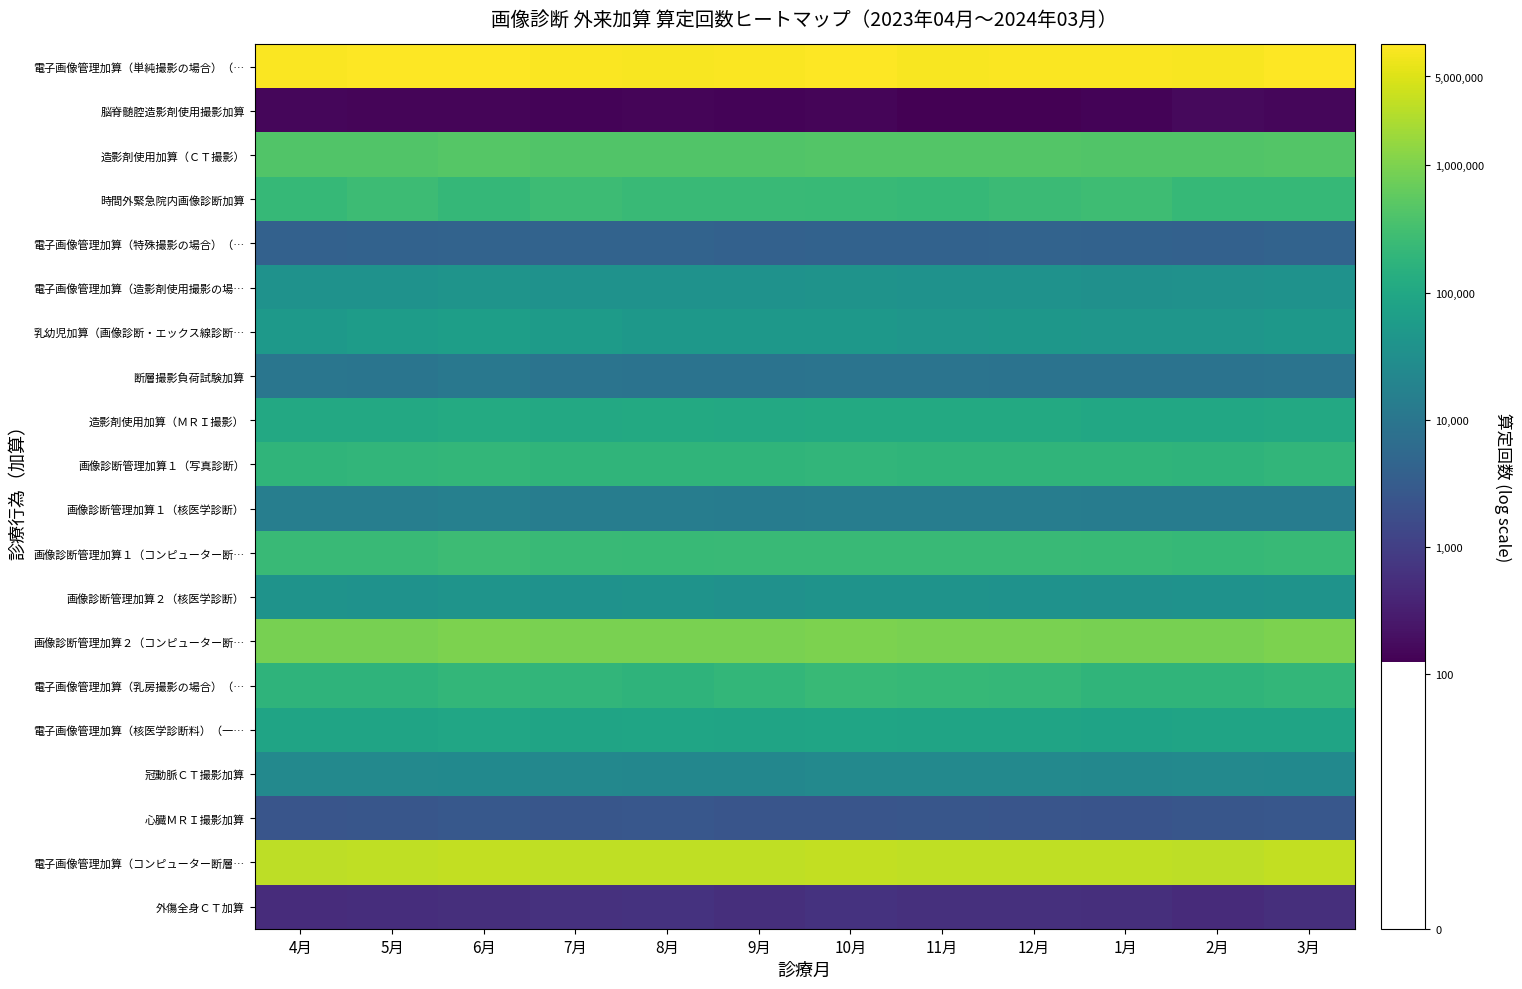

Which series has the largest total across all categories?

電子画像管理加算（単純撮影の場合）（…